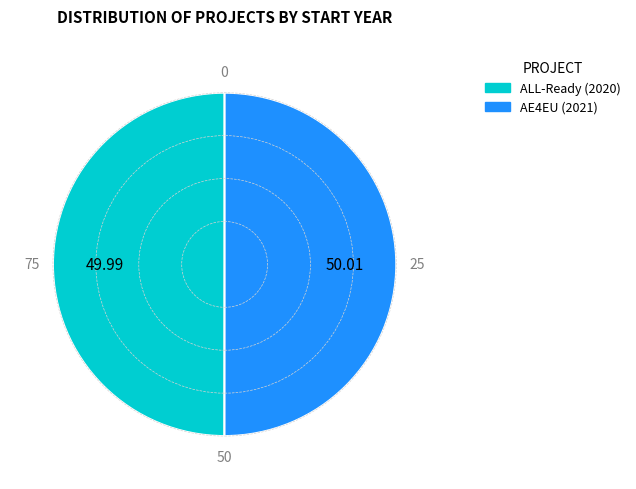

Combined, do AE4EU (2021) and ALL-Ready (2020) account for over 50%?

Yes